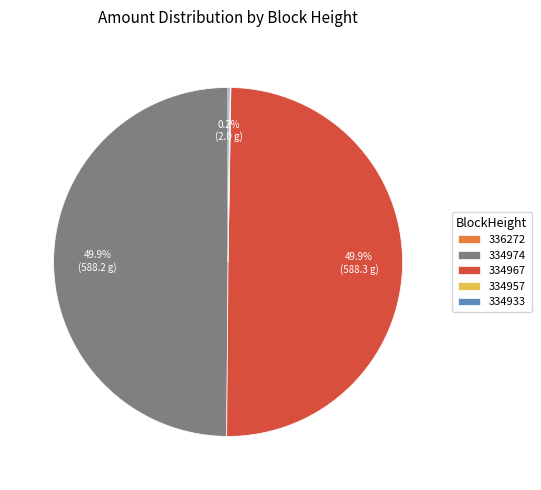

What percentage is NOT represented by 334974?

50.1%